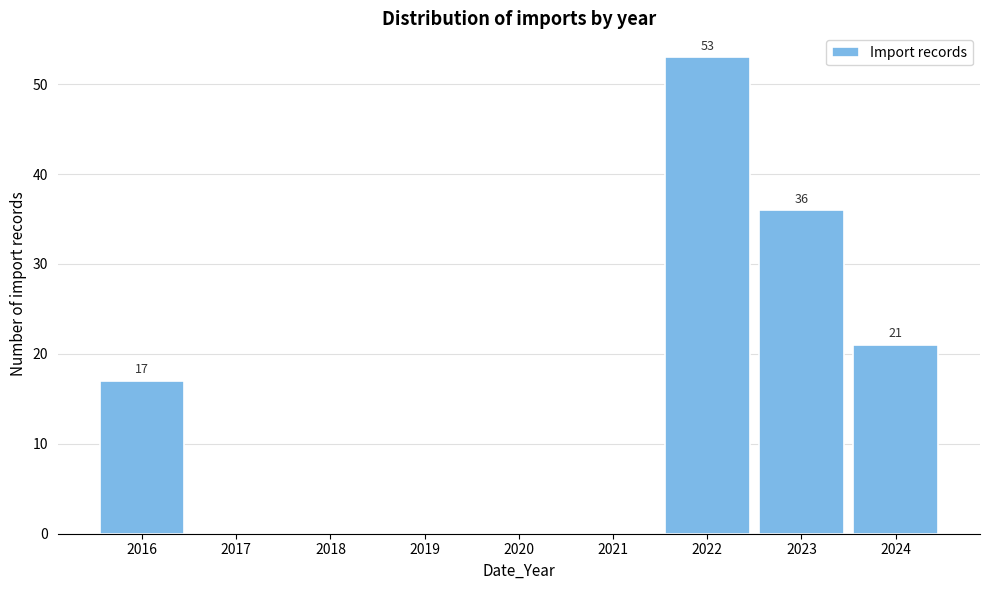

Which range on the x-axis has the tallest bar?

2021.5 to 2022.5